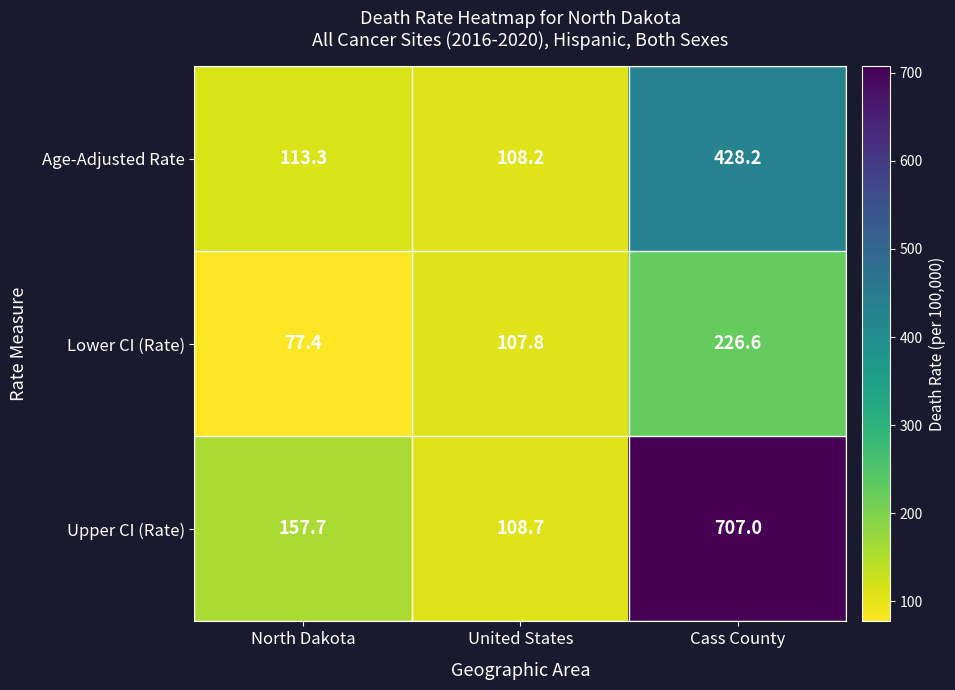

Reading right to left, extract all data points from this chart.

Age-Adjusted Rate: Cass County=428.2	United States=108.2	North Dakota=113.3
Lower CI (Rate): Cass County=226.6	United States=107.8	North Dakota=77.4
Upper CI (Rate): Cass County=707.0	United States=108.7	North Dakota=157.7